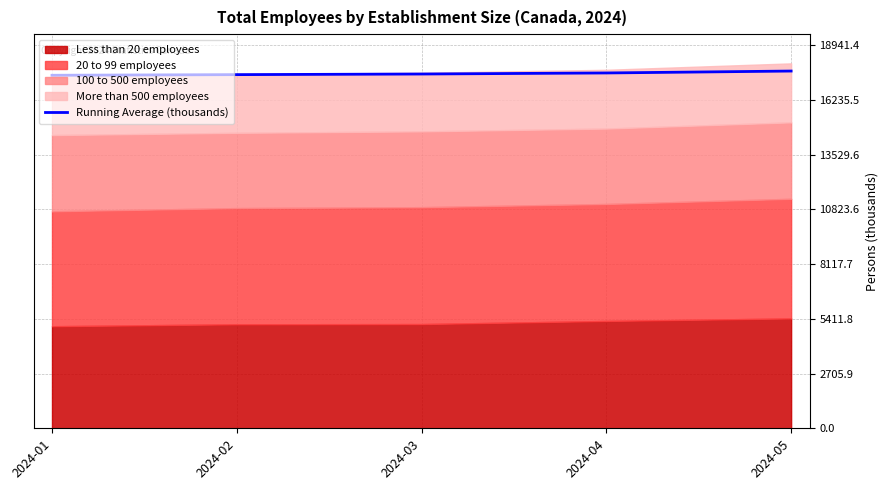

Which has a higher value, 2024-01 or 2024-02?

2024-02